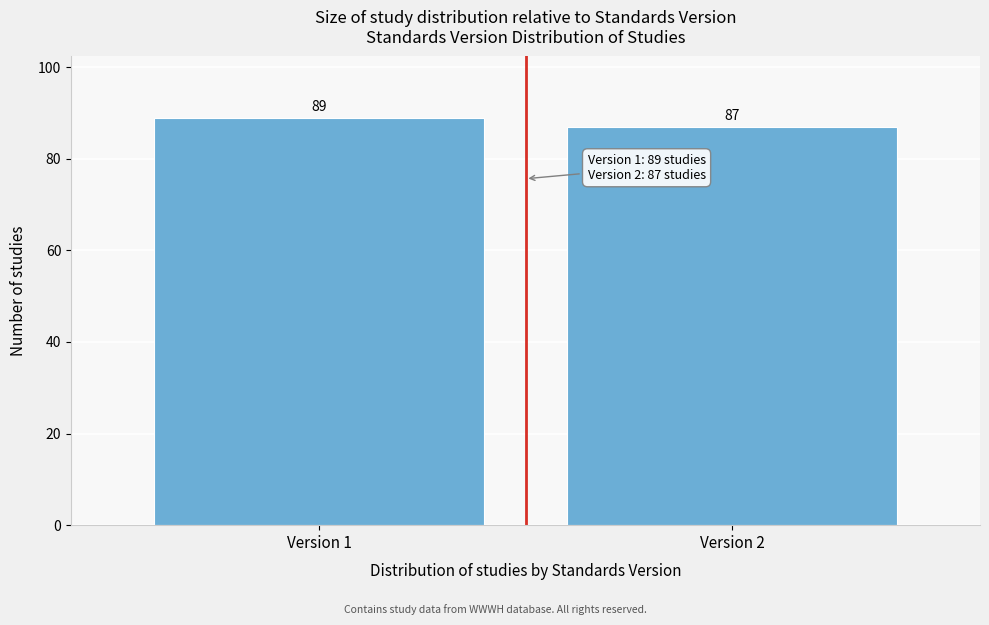

Reading right to left, what are all the values shown in this chart?

Version 2=87	Version 1=89